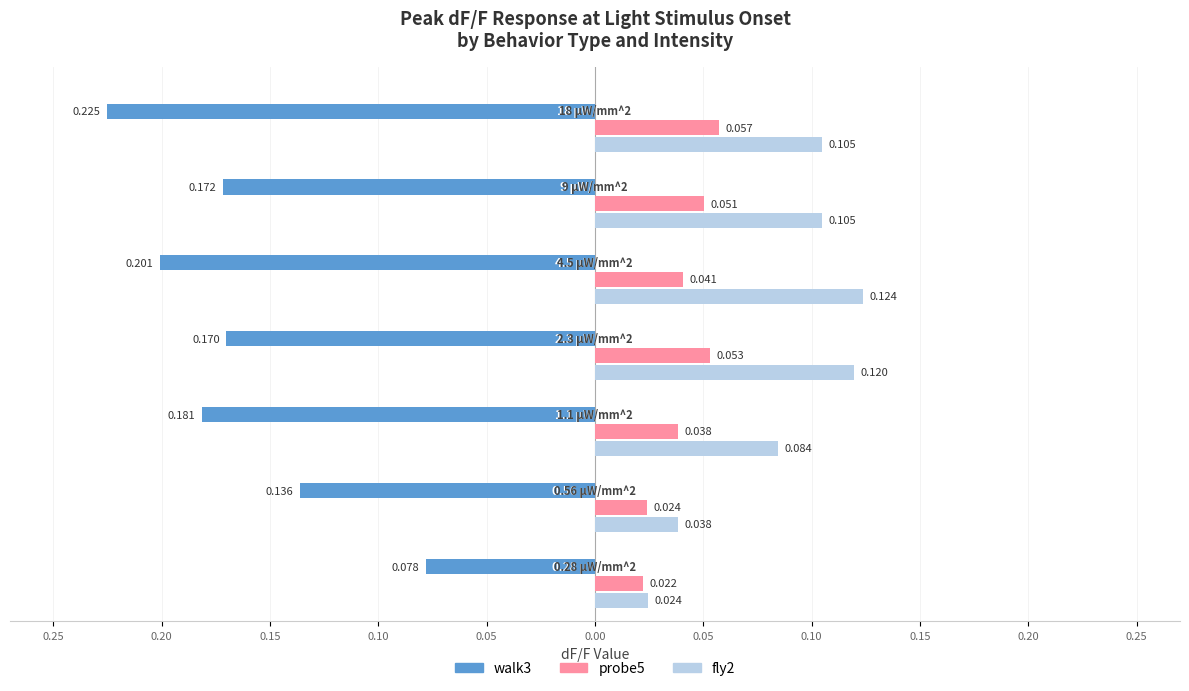

What is the greatest value displayed?

0.1